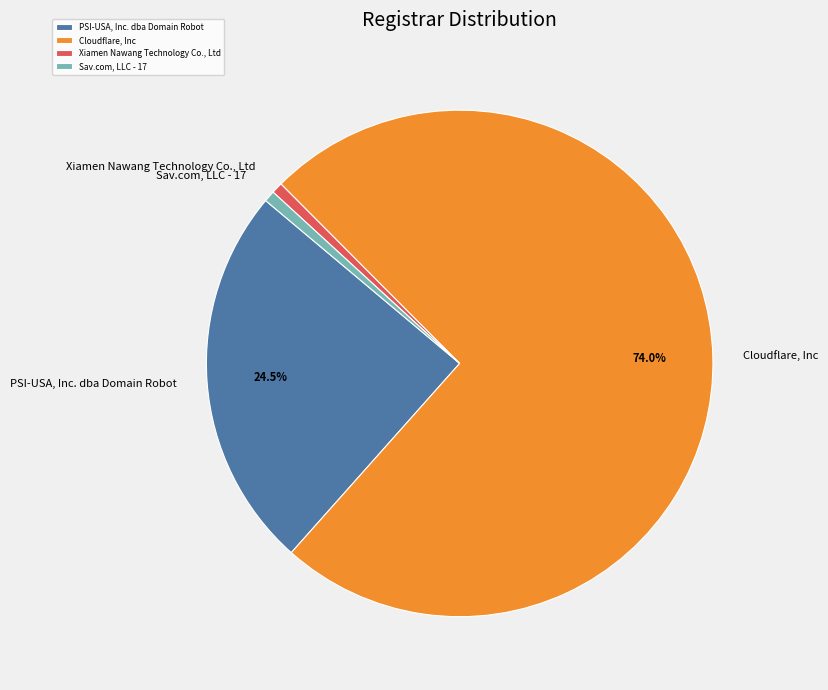

Is the sum of Xiamen Nawang Technology Co., Ltd and PSI-USA, Inc. dba Domain Robot greater than half?

No